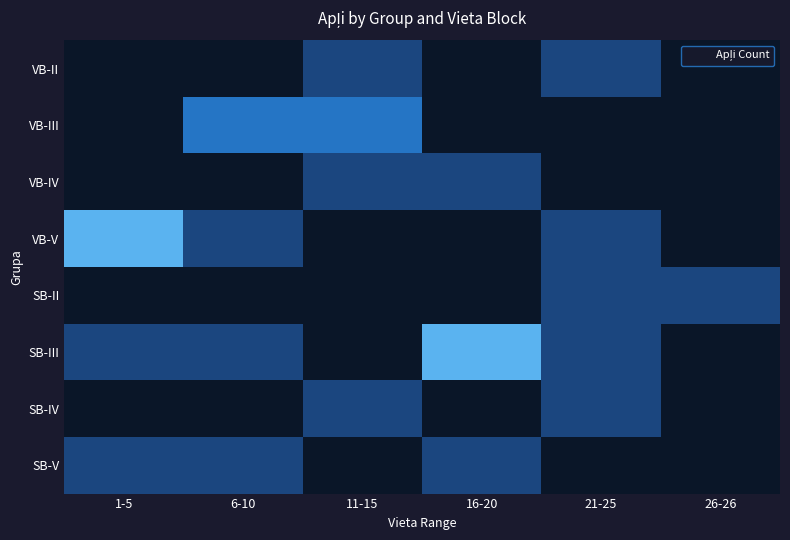

Which label corresponds to the smallest value in the chart?

1-5